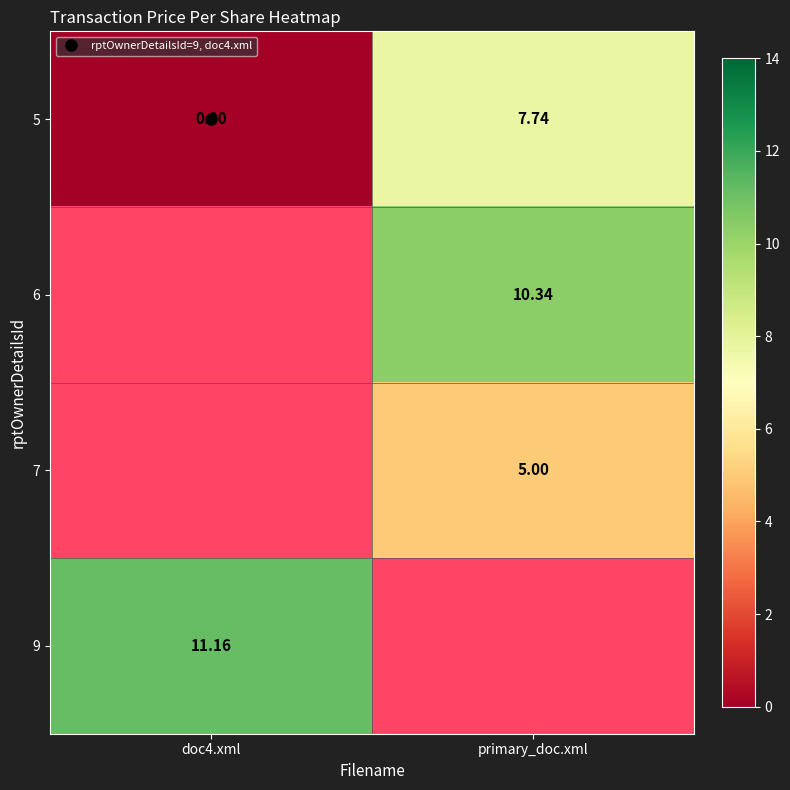

How many data points does each series have?

2